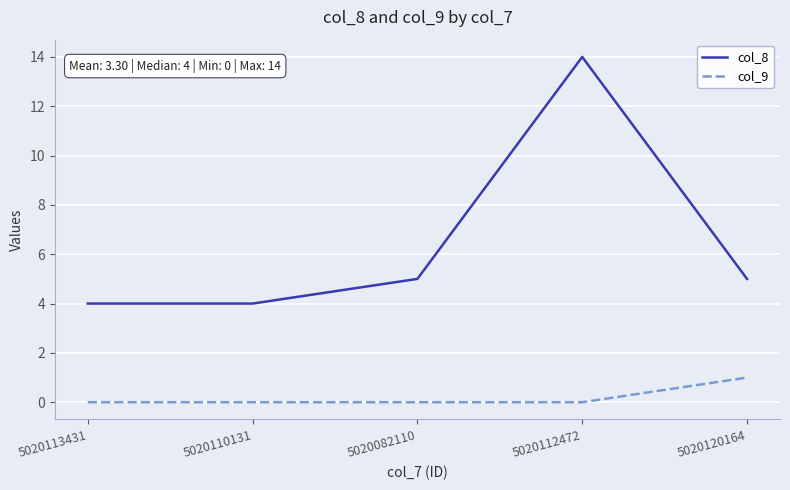

How many categories are shown in the chart?

5